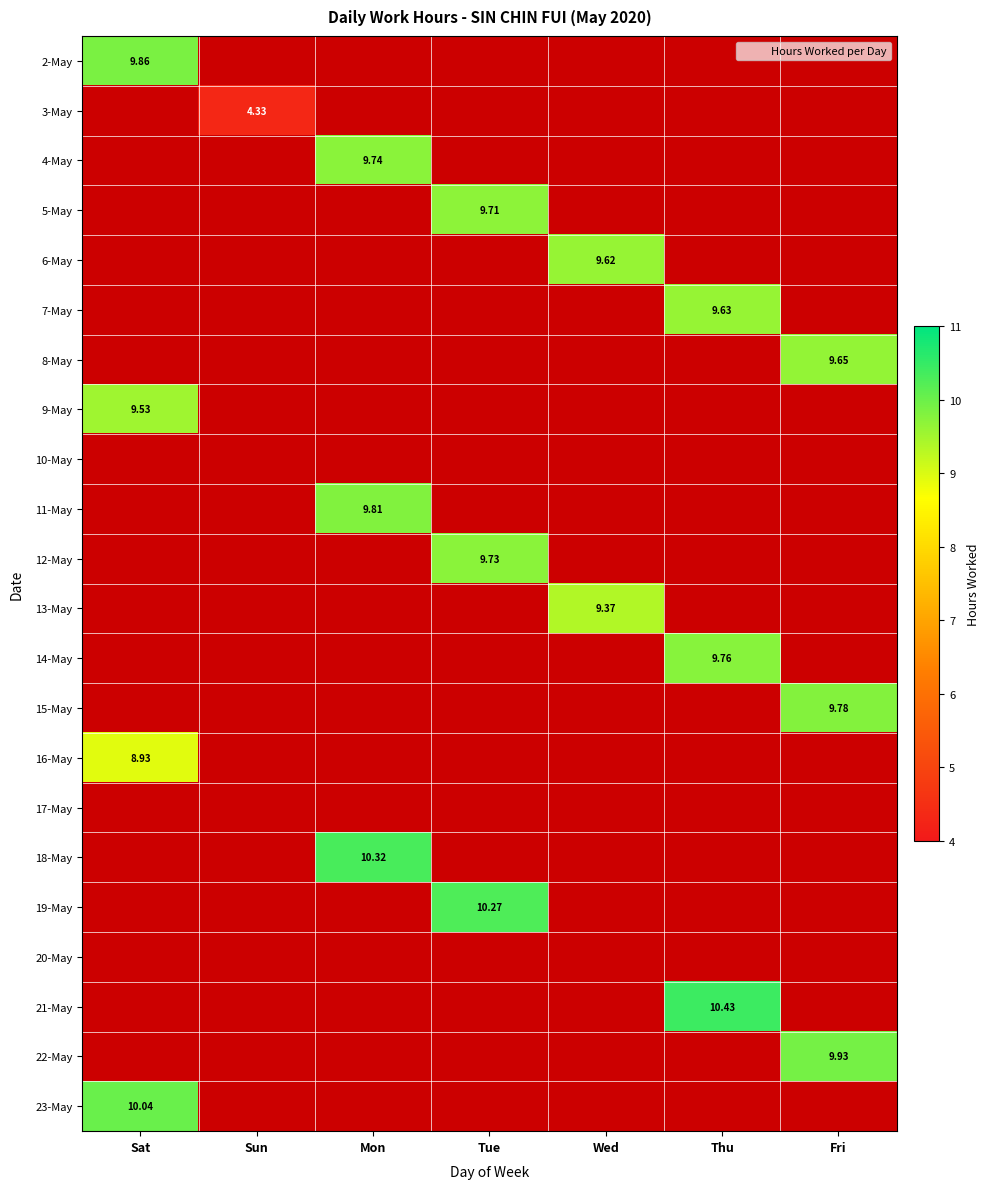

Which category has the lowest value in the 3-May series?

Sat